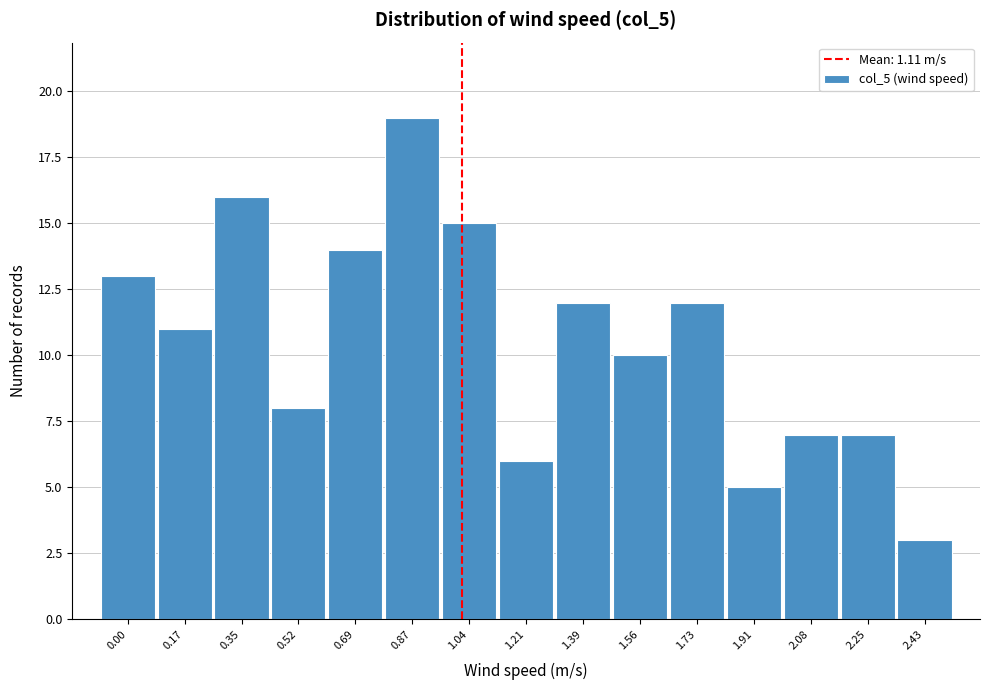

Reading right to left, extract all data points from this chart.

2.43=3	2.25=7	2.08=7	1.91=5	1.73=12	1.56=10	1.39=12	1.21=6	1.04=15	0.87=19	0.69=14	0.52=8	0.35=16	0.17=11	0.00=13